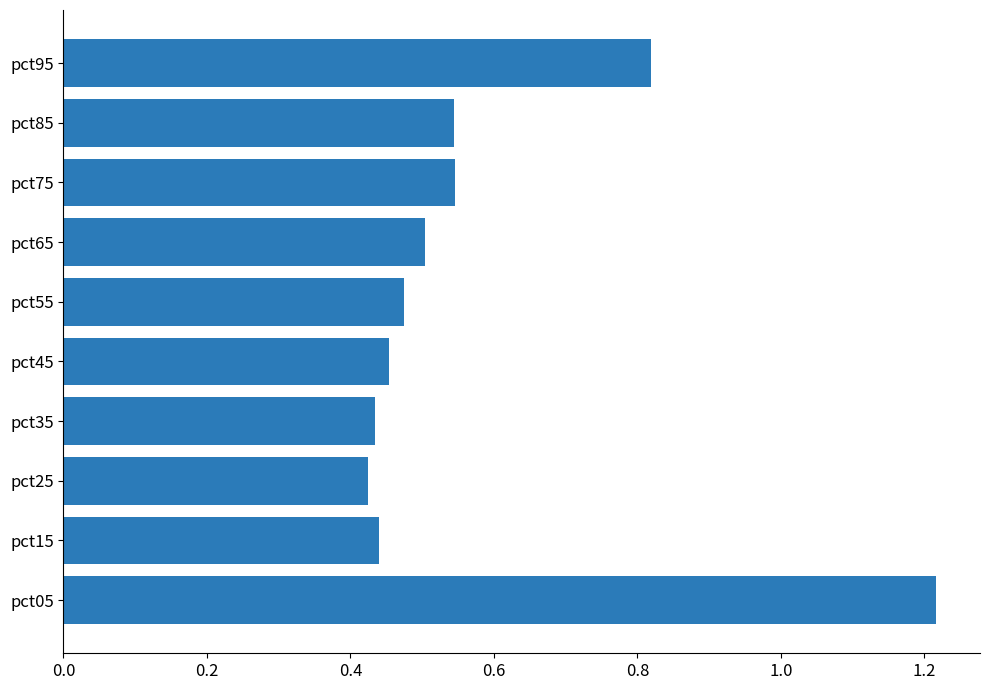

The chart shows a value of 0.5 at pct45. True or false?

True